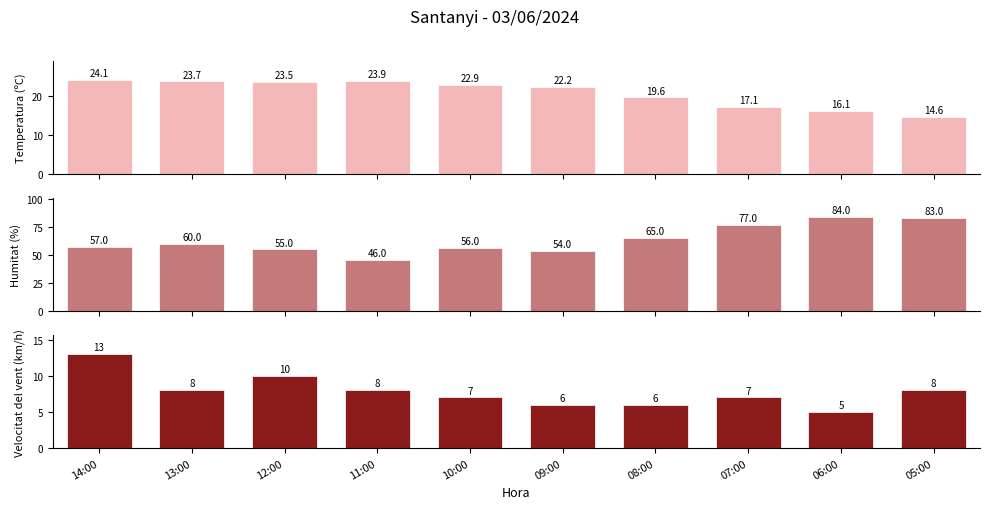

What is the smallest value displayed?

5.0